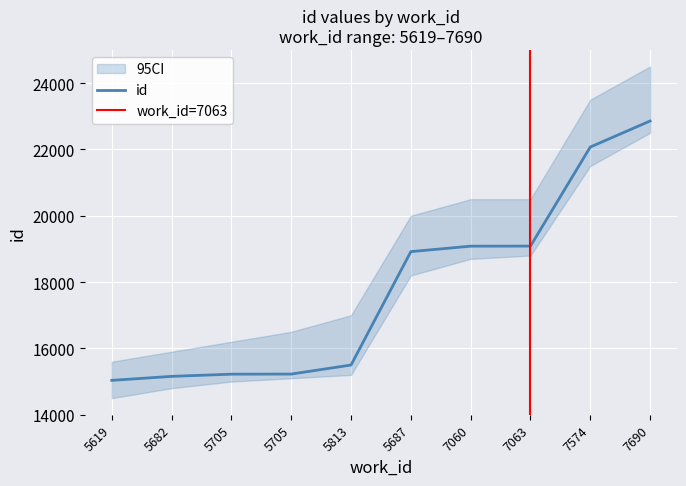

What is the change in value from 5619 to 5705?

+187